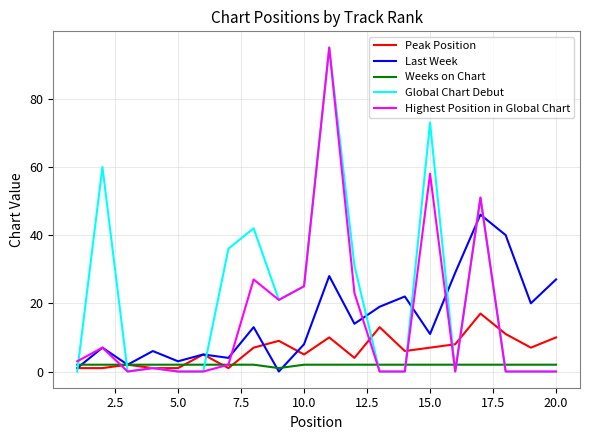

What is the highest value of the Last Week series?

46